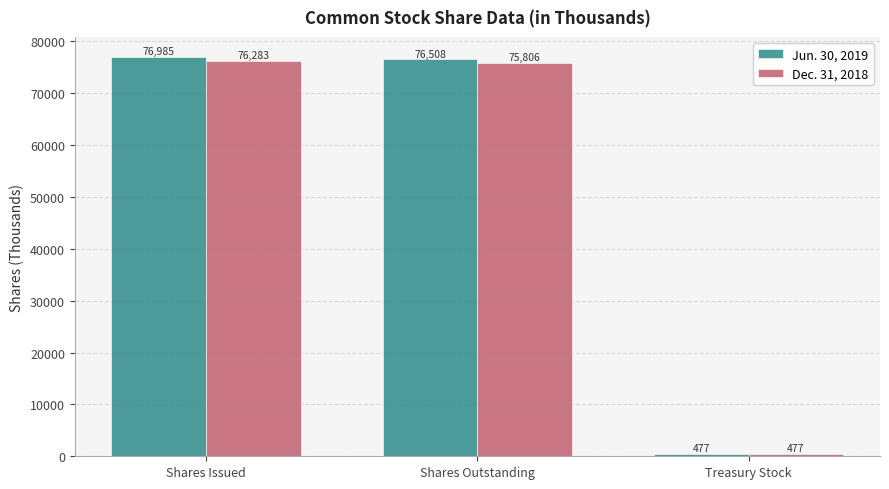

Which label corresponds to the smallest value in the chart?

Treasury Stock